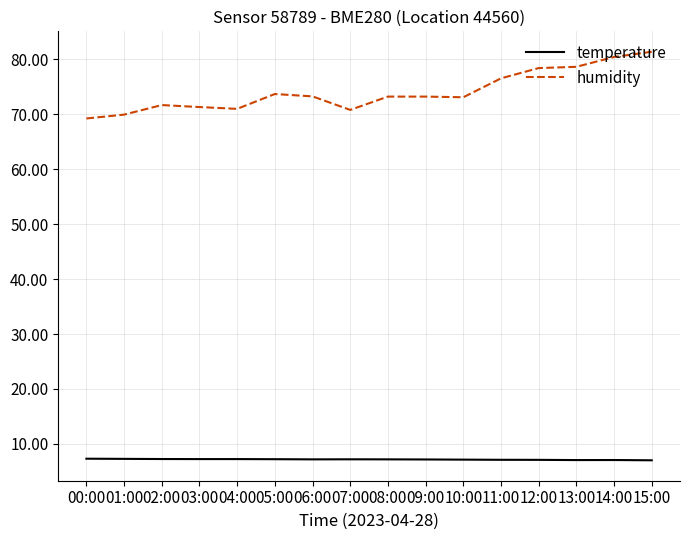

Is the value of temperature at 06:00 greater than the value of humidity at 13:00?

No